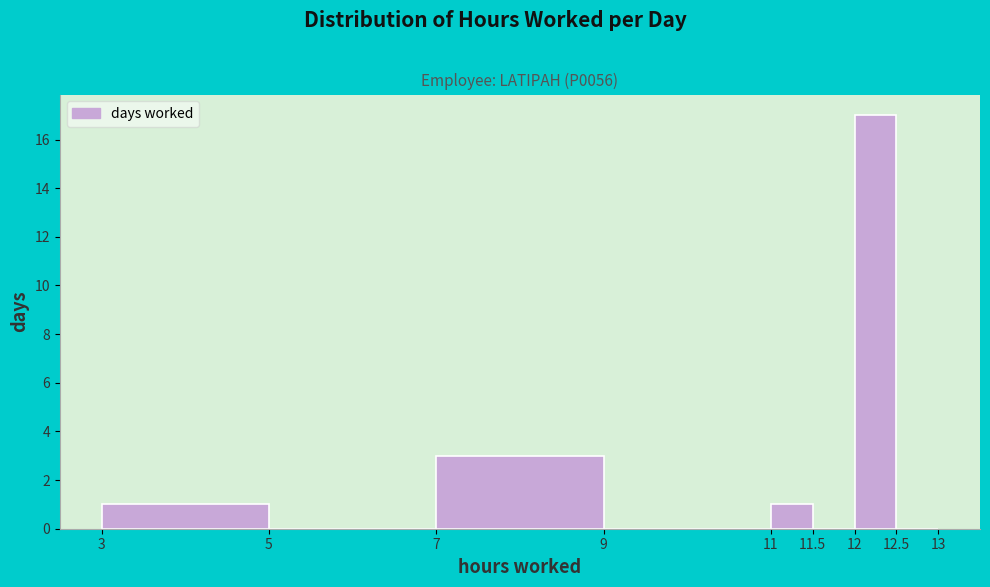

Reading left to right, transcribe this chart: for each bar, give the range it covers on the x-axis and its height. The values are not printed on the chart, so give them approximately, as read against the axis.

3 to 5: 1
5 to 7: 0
7 to 9: 3
9 to 11: 0
11 to 11.5: 1
11.5 to 12: 0
12 to 12.5: 17
12.5 to 13: 0